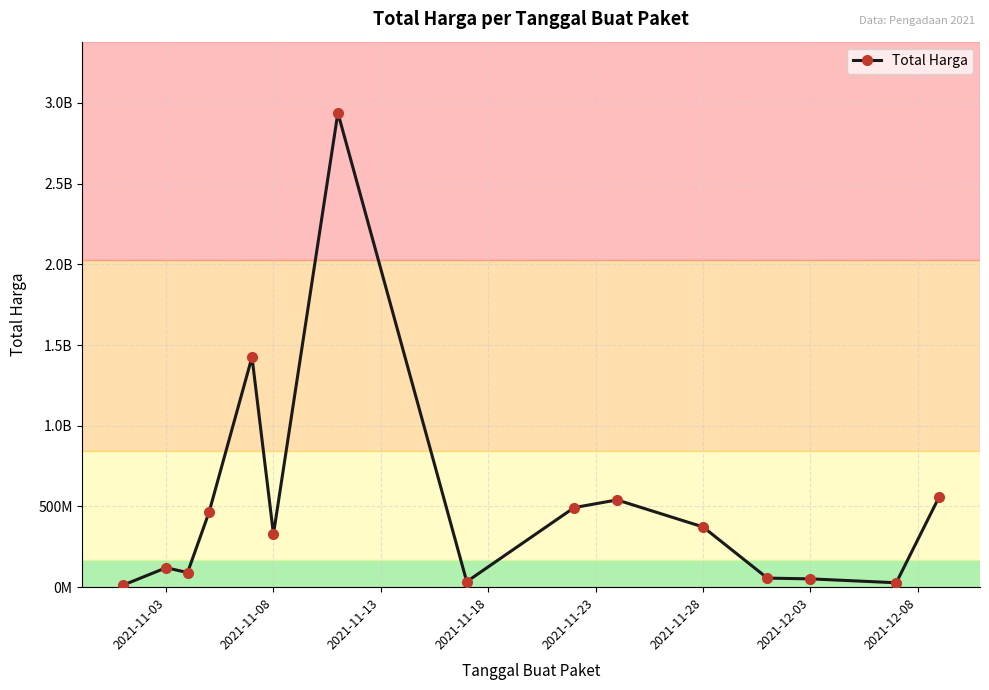

Is this an area chart (filled region under the line)?

No